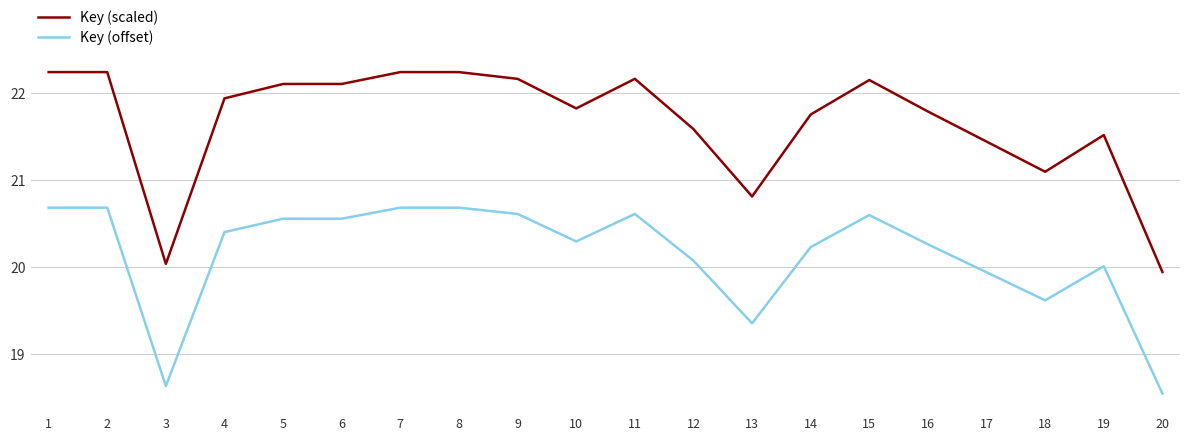

Where is Key (scaled) nearest to the value 21?

18